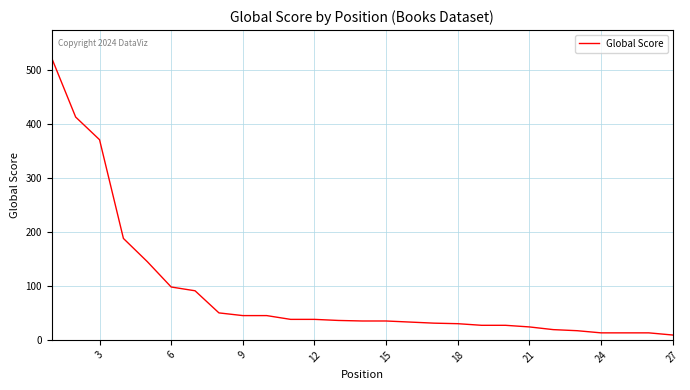

What is the average value?

89